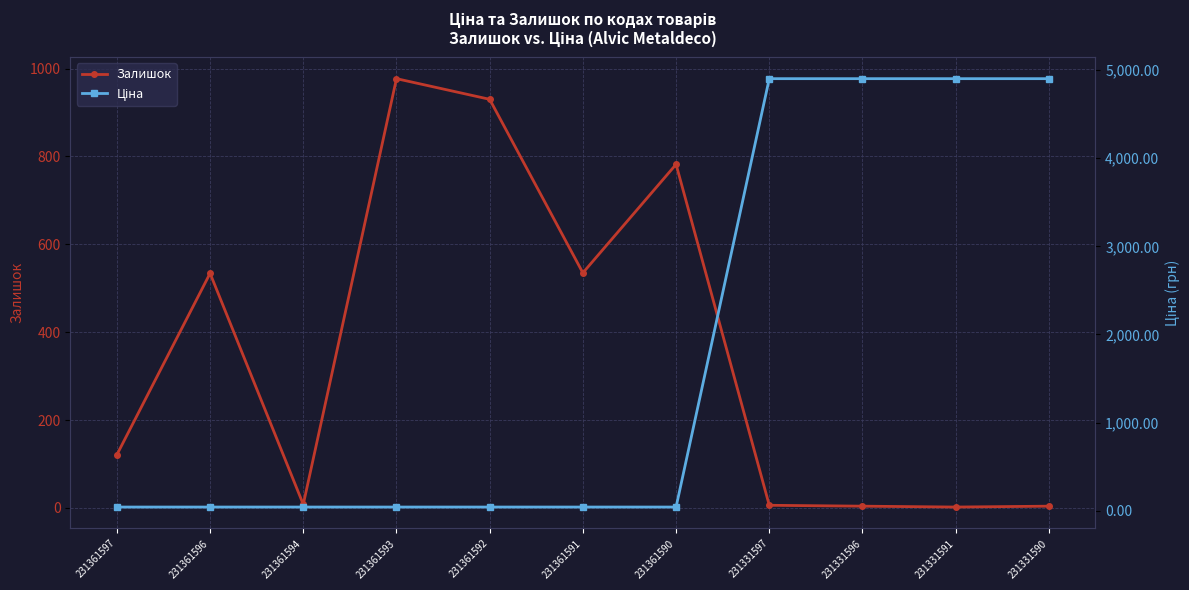

Is it true that Ціна equals 4903.4 at 231331597?

True